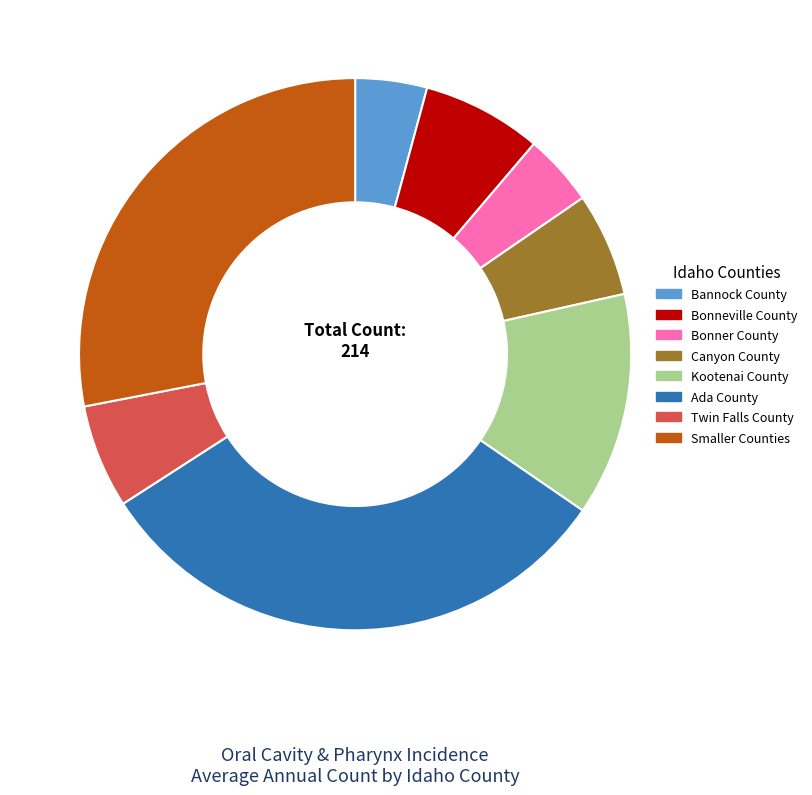

Is there a majority slice in this chart?

No